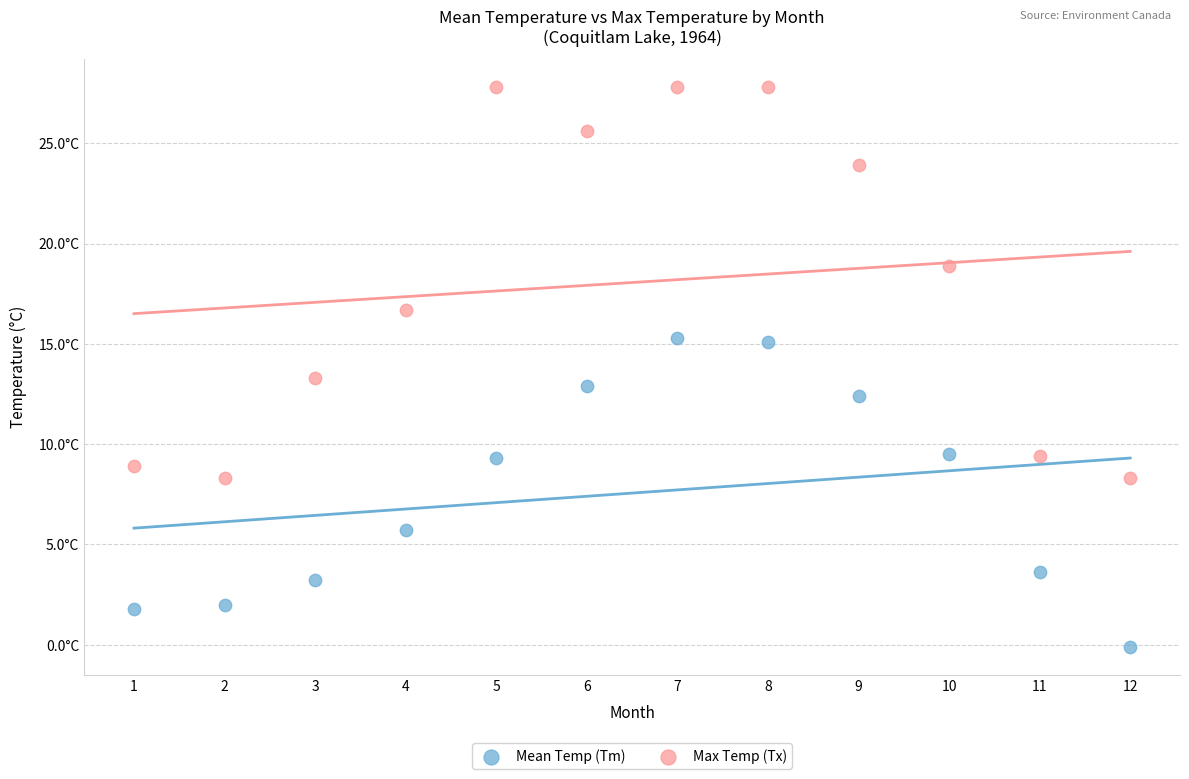

What are all the series names shown in the legend?

Mean Temp (Tm), Max Temp (Tx)